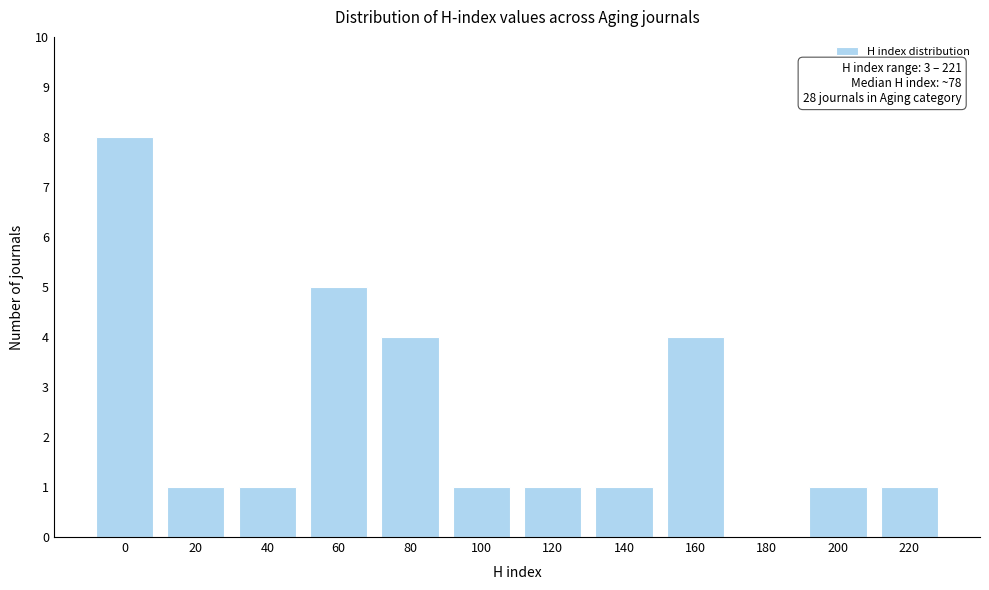

Reading right to left, transcribe all the data shown in this chart.

220=1	200=1	180=0	160=4	140=1	120=1	100=1	80=4	60=5	40=1	20=1	0=8